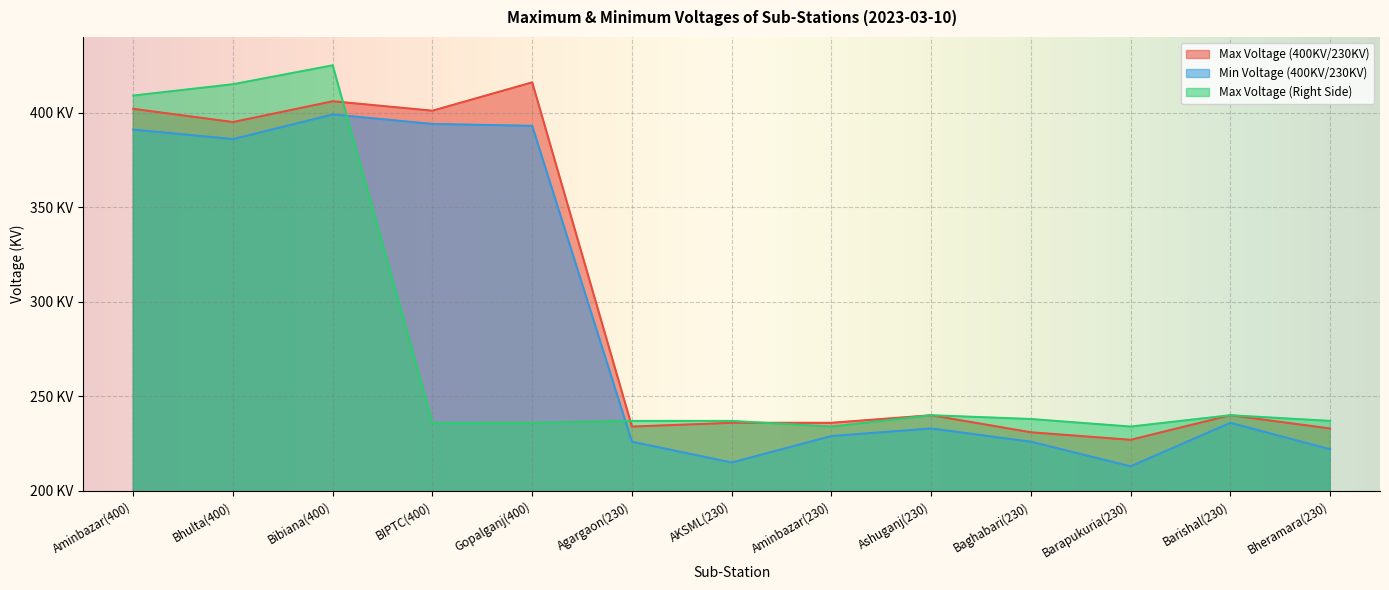

Which series changed the most between Bhulta(400) and Baghabari(230)?

Max Voltage (Right Side)